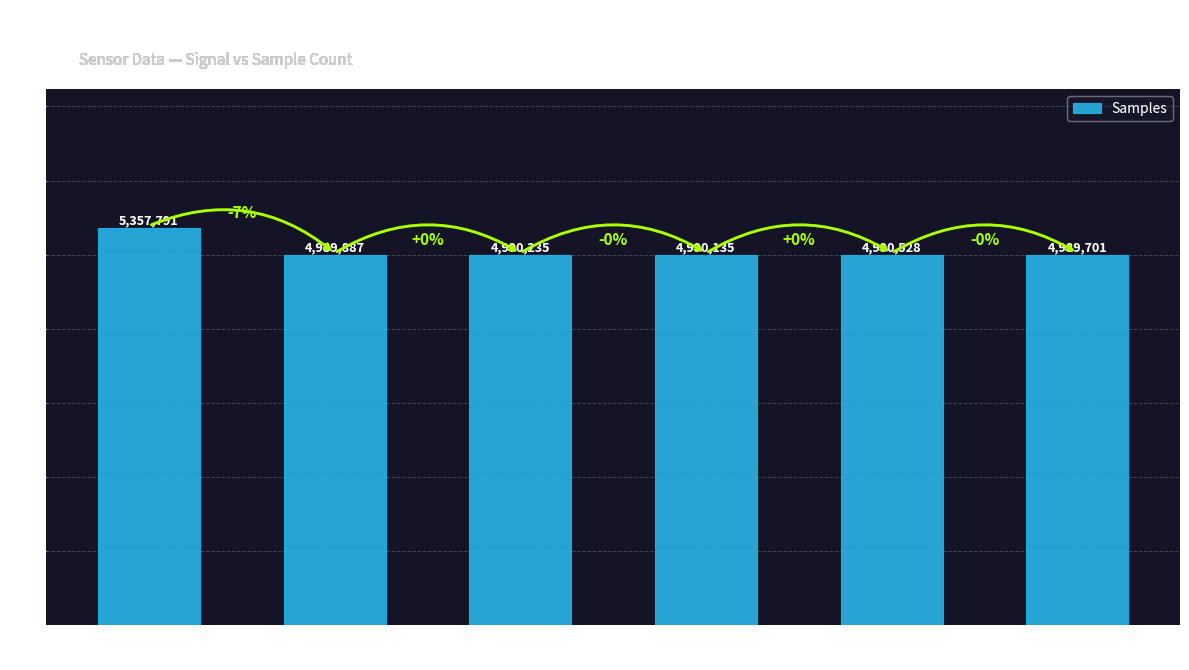

Reading left to right, transcribe all the data shown in this chart.

5357791	4989887	4990235	4990135	4990528	4989701